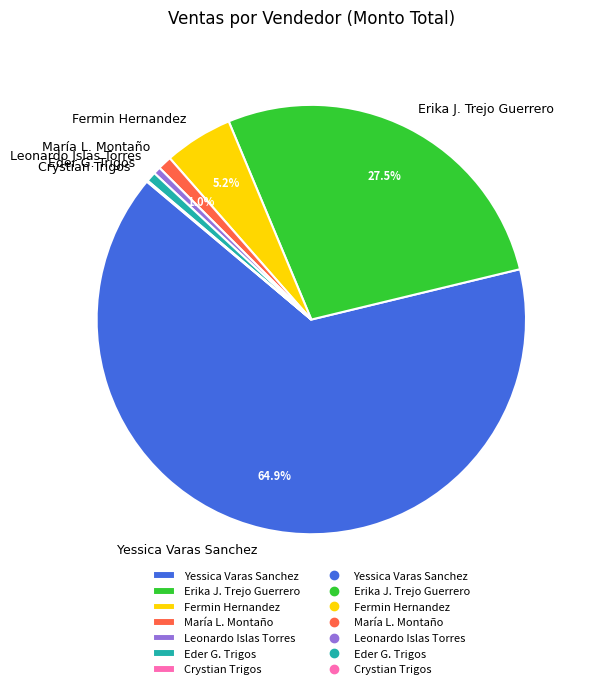

Does Yessica Varas Sanchez account for over 50% of the chart?

Yes